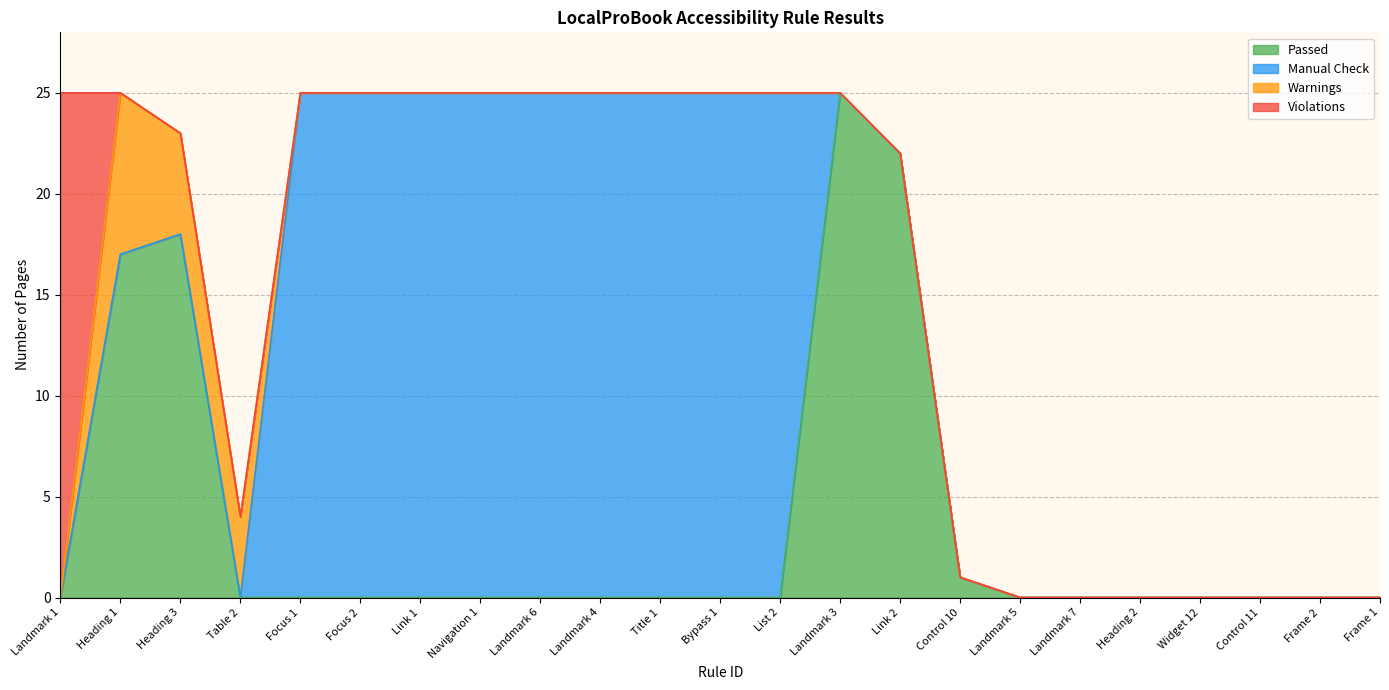

What is the label of the 16th point from the left?

Control 10